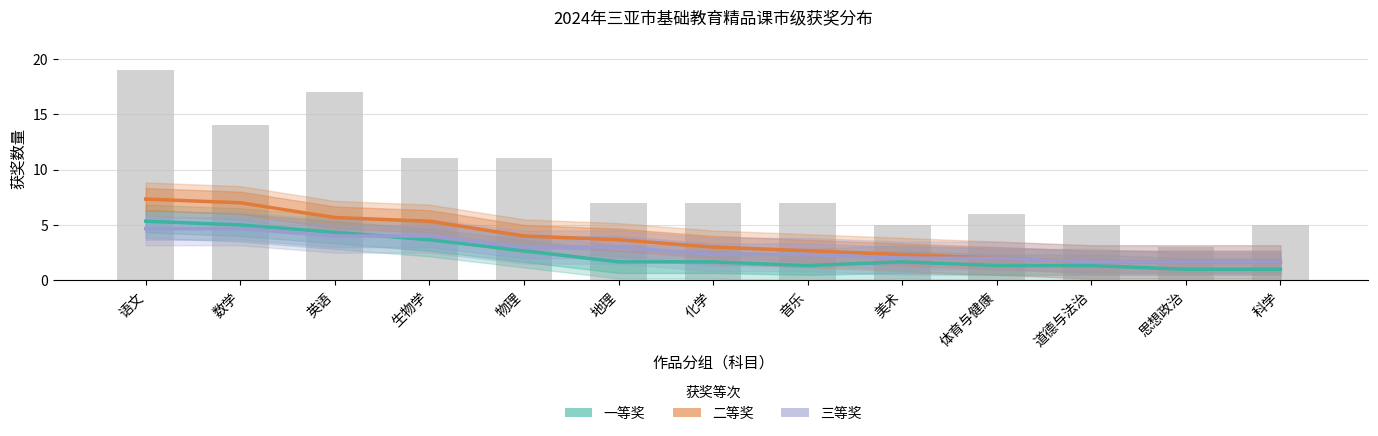

What position from the right is 生物学?

10